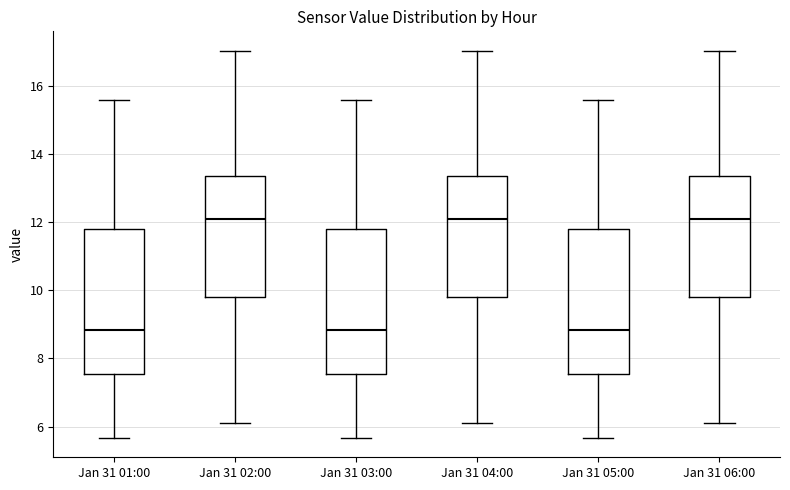

Reading left to right, transcribe this box plot: for each box, give where its median line is, the range the box spans, and where its two whiskers end, as read against the y-axis. The values are not printed on the chart, so give them approximately, as read against the axis.

Jan 31 01:00: median 8.8, box 7.6 to 11.8, whiskers 5.6 to 15.6
Jan 31 02:00: median 12.0, box 9.8 to 13.4, whiskers 6.2 to 17.0
Jan 31 03:00: median 8.8, box 7.6 to 11.8, whiskers 5.6 to 15.6
Jan 31 04:00: median 12.0, box 9.8 to 13.4, whiskers 6.2 to 17.0
Jan 31 05:00: median 8.8, box 7.6 to 11.8, whiskers 5.6 to 15.6
Jan 31 06:00: median 12.0, box 9.8 to 13.4, whiskers 6.2 to 17.0